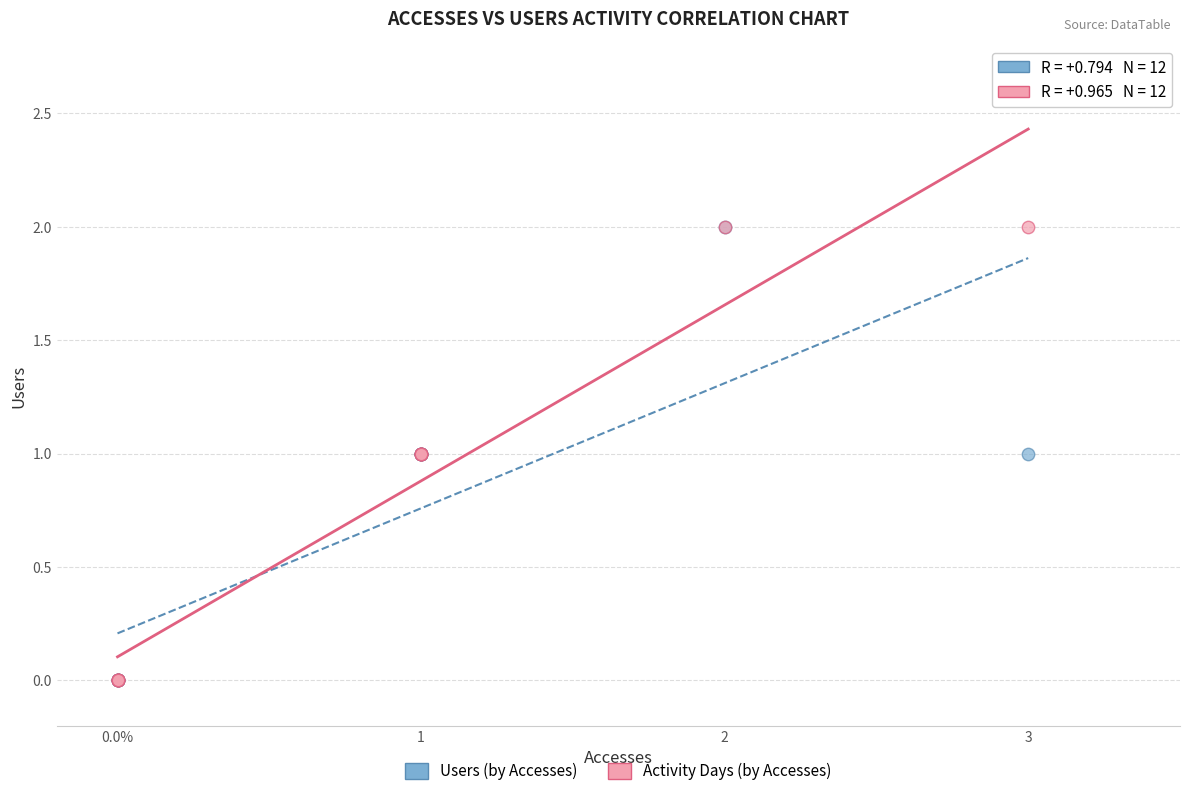

What are all the series names shown in the legend?

Users (by Accesses), Activity Days (by Accesses)